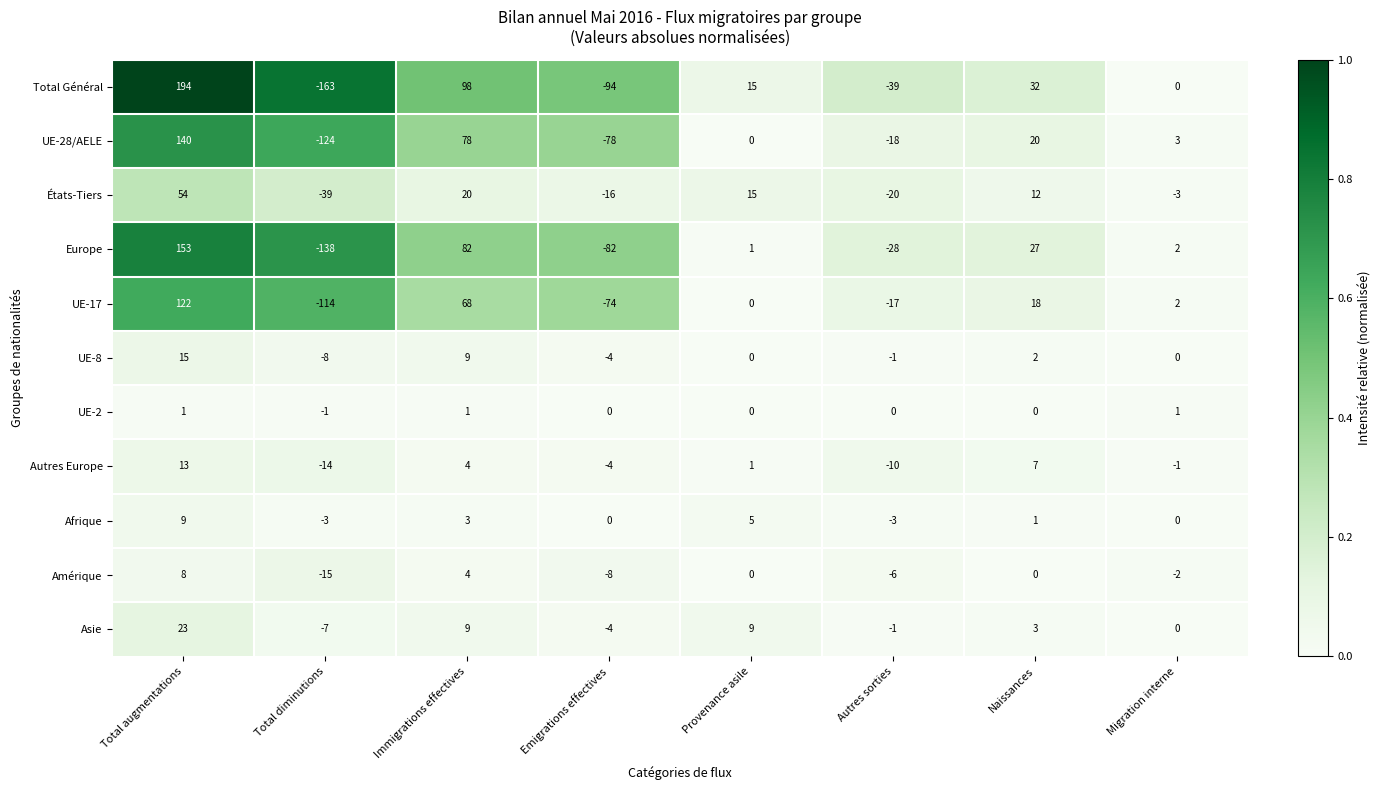

Which series has the largest total across all categories?

Total Général